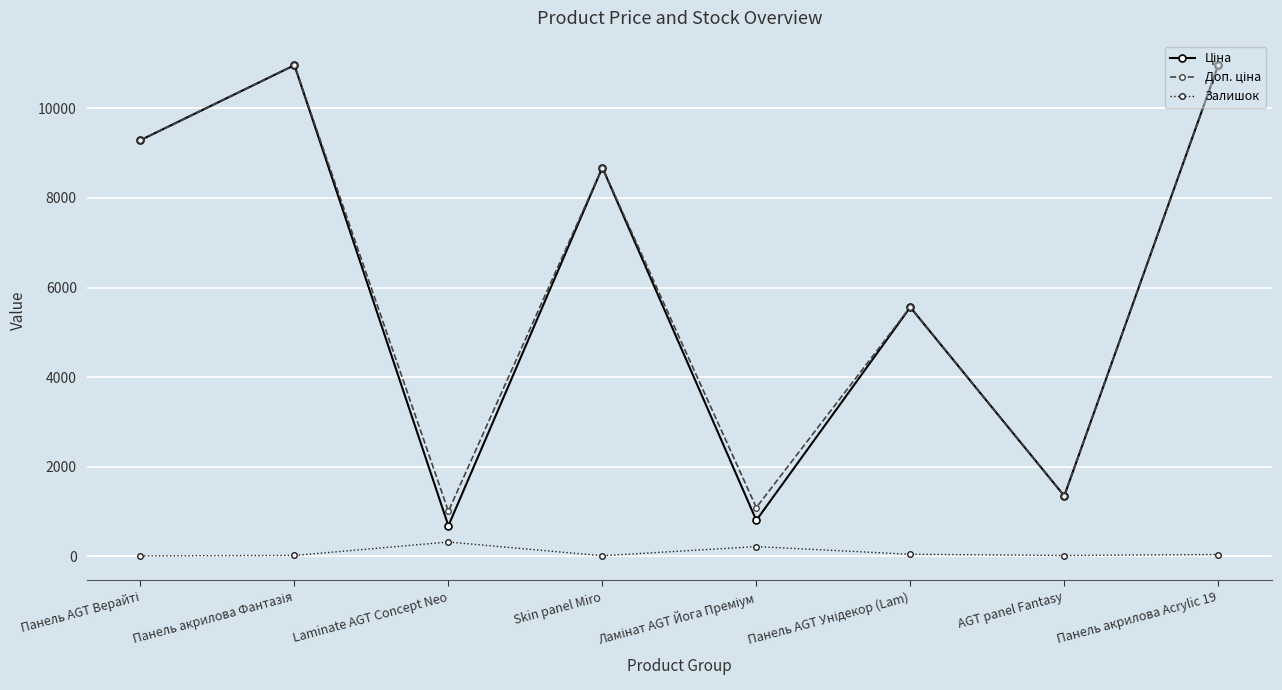

What is the label of the 8th point from the left?

Панель акрилова Acrylic 19